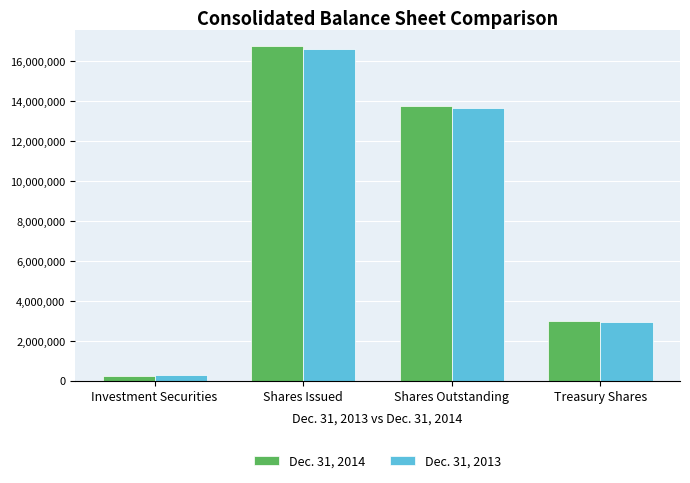

At which category is the sum across all series the highest?

Shares Issued